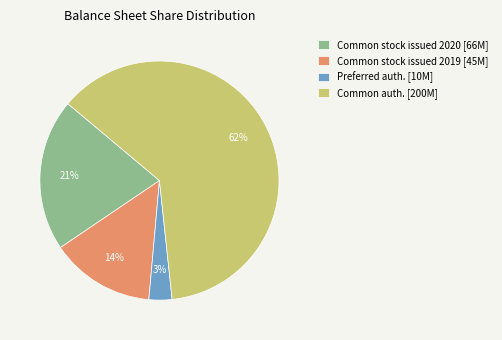

Which slice represents more than half of the pie?

Common auth. [200M]